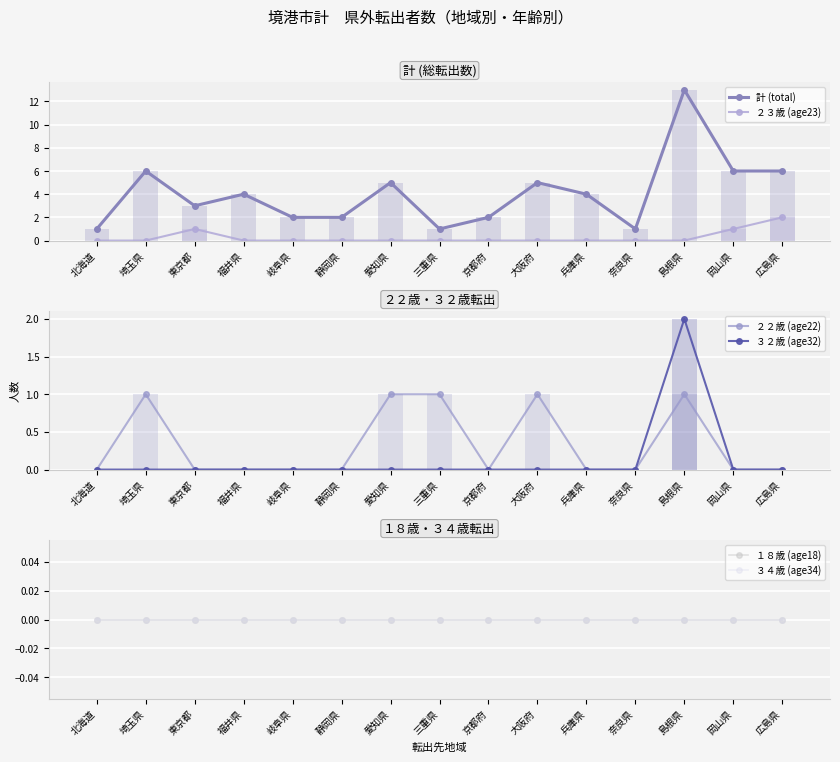

Reading right to left, what are all the values shown in this chart?

計 (total): 6	6	13	1	4	5	2	1	5	2	2	4	3	6	1
２３歳 (age23): 2	1	0	0	0	0	0	0	0	0	0	0	1	0	0
２２歳 (age22): 0	0	1	0	0	1	0	1	1	0	0	0	0	1	0
３２歳 (age32): 0	0	2	0	0	0	0	0	0	0	0	0	0	0	0
１８歳 (age18): 0	0	0	0	0	0	0	0	0	0	0	0	0	0	0
３４歳 (age34): 0	0	0	0	0	0	0	0	0	0	0	0	0	0	0